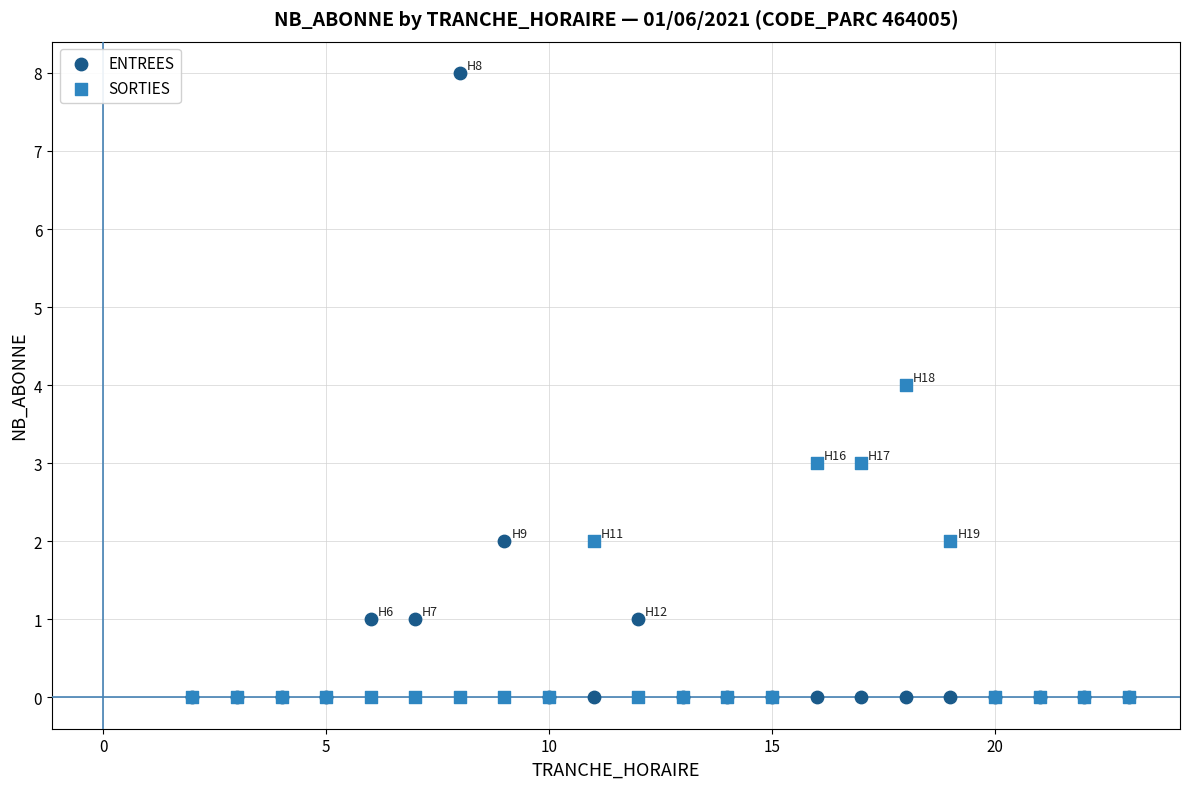

Which series contains the highest Y value?

ENTREES